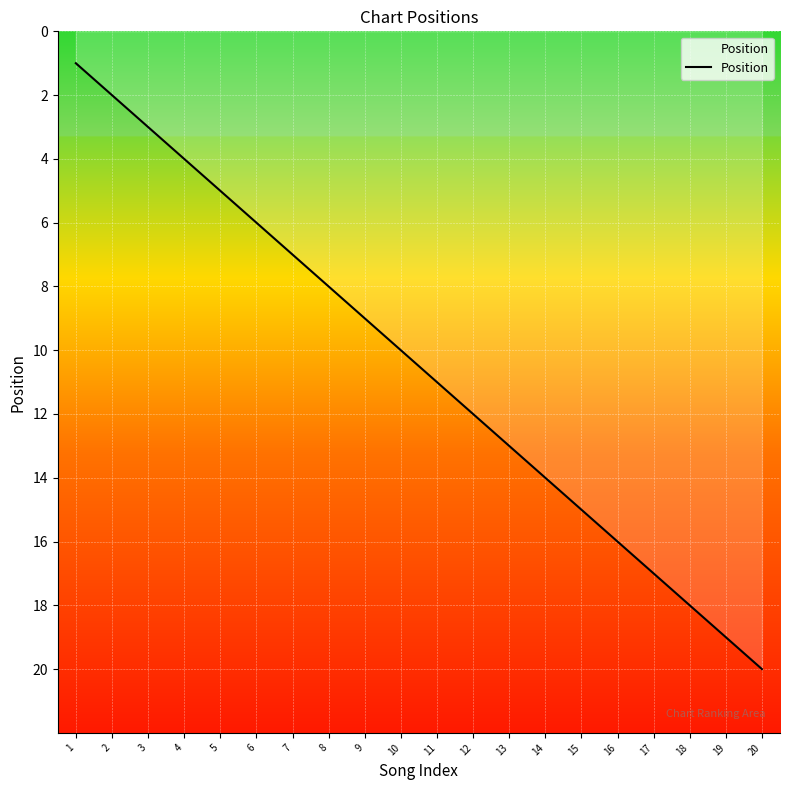

Reading left to right, what are all the values shown in this chart?

1	2	3	4	5	6	7	8	9	10	11	12	13	14	15	16	17	18	19	20